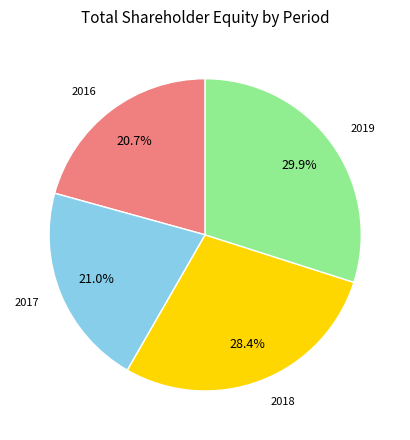

Does any single category account for the majority?

No